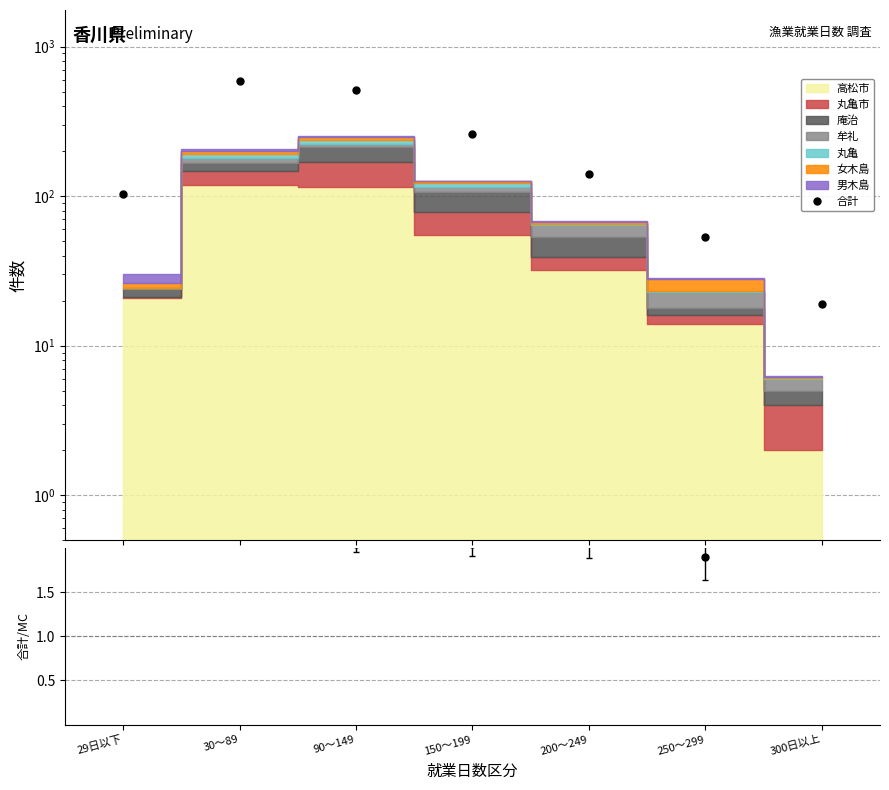

Where does the data first go above 140?

30～89